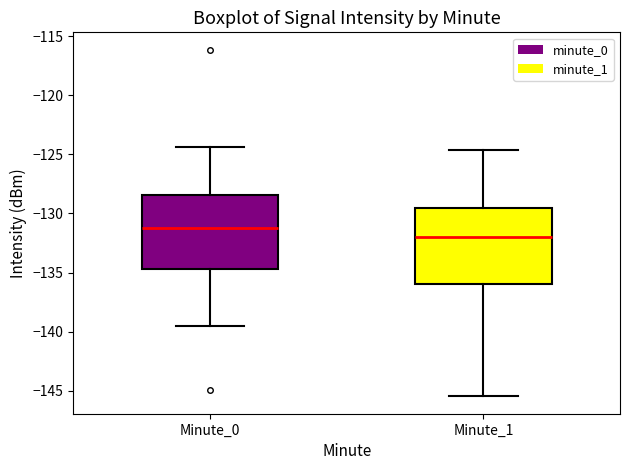

Reading left to right, transcribe this box plot: for each box, give where its median line is, the range the box spans, and where its two whiskers end, as read against the y-axis. The values are not printed on the chart, so give them approximately, as read against the axis.

Minute_0: median -131.0, box -134.5 to -128.5, whiskers -139.5 to -124.5
Minute_1: median -132.0, box -136.0 to -129.5, whiskers -145.5 to -124.5